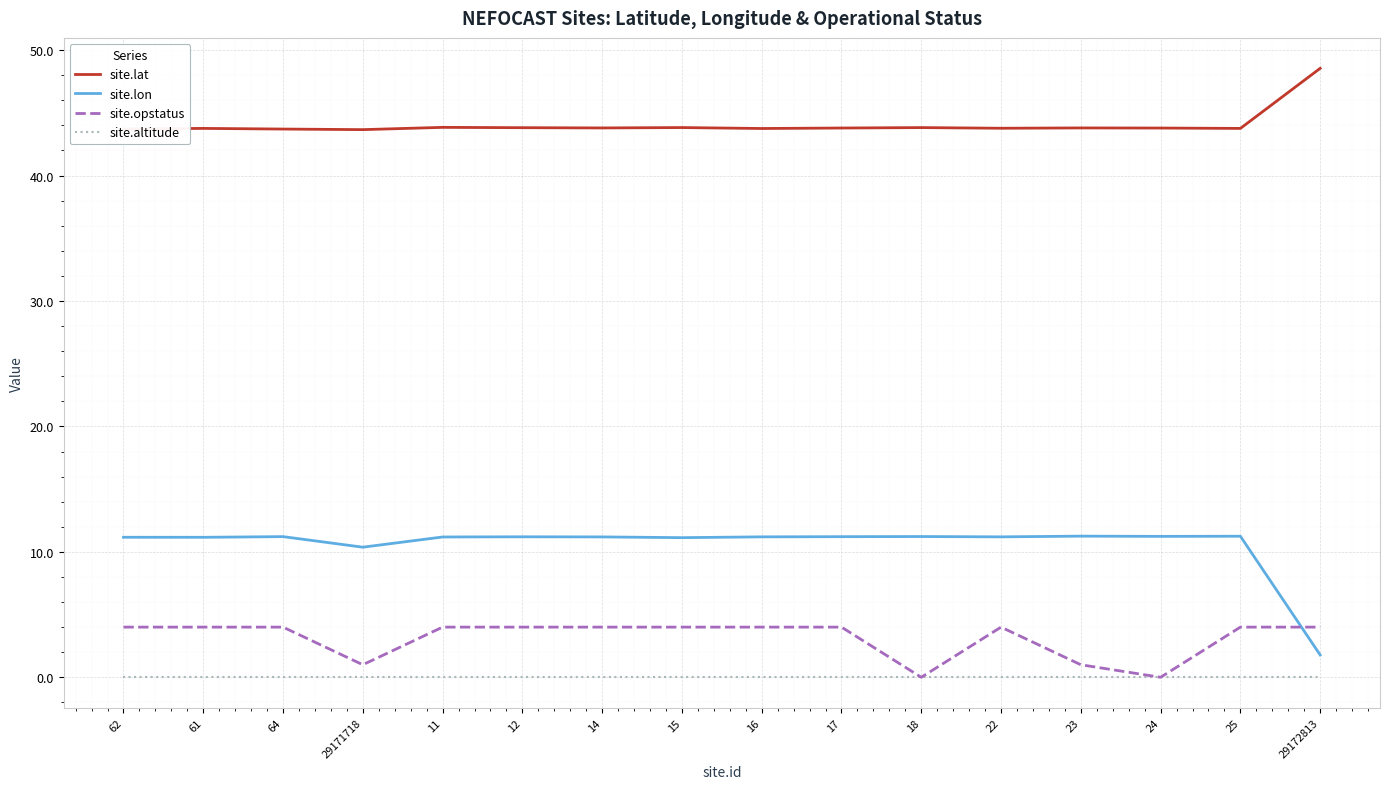

What position from the left is 18?

11